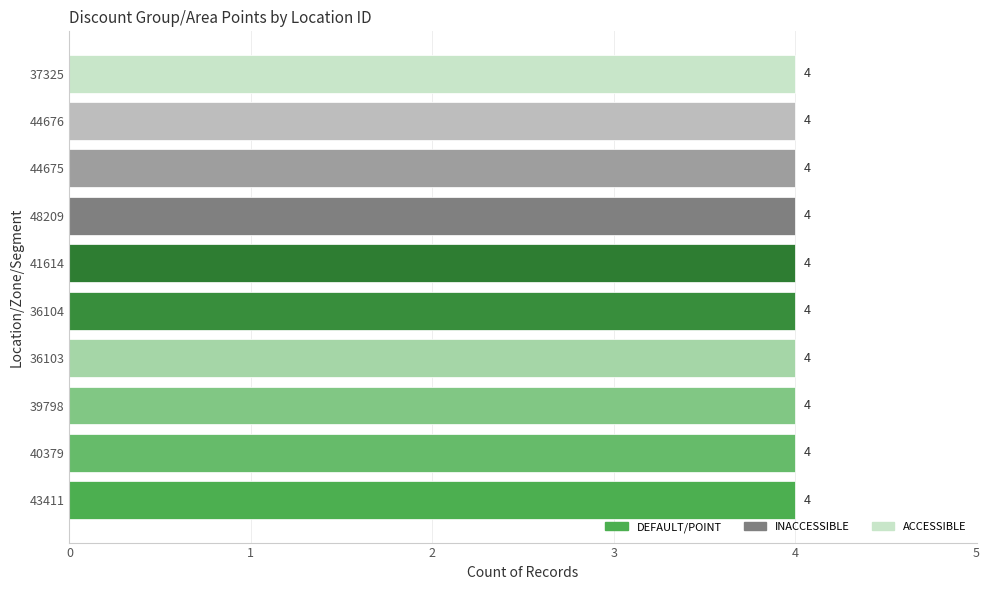

Where does the data first go above 39798?

43411